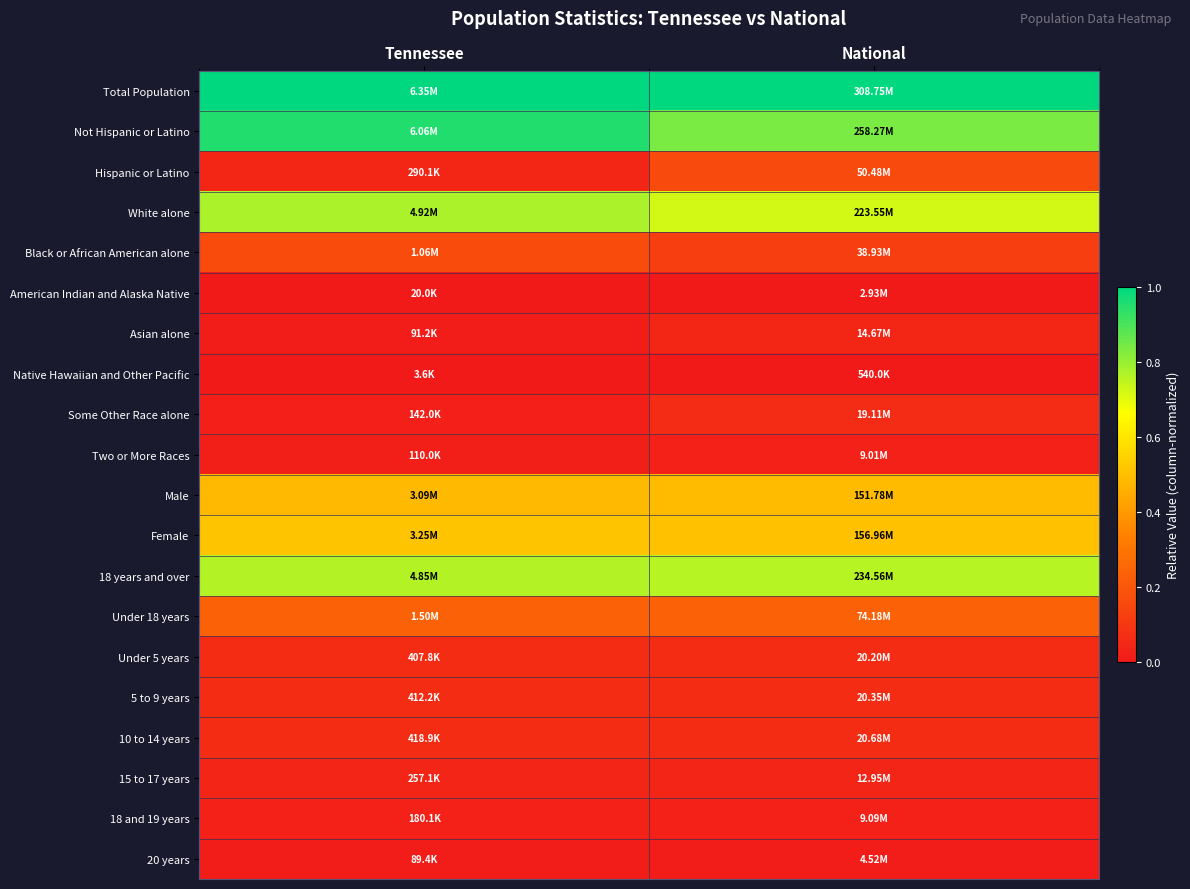

At how many categories does at least one series exceed 0?

2